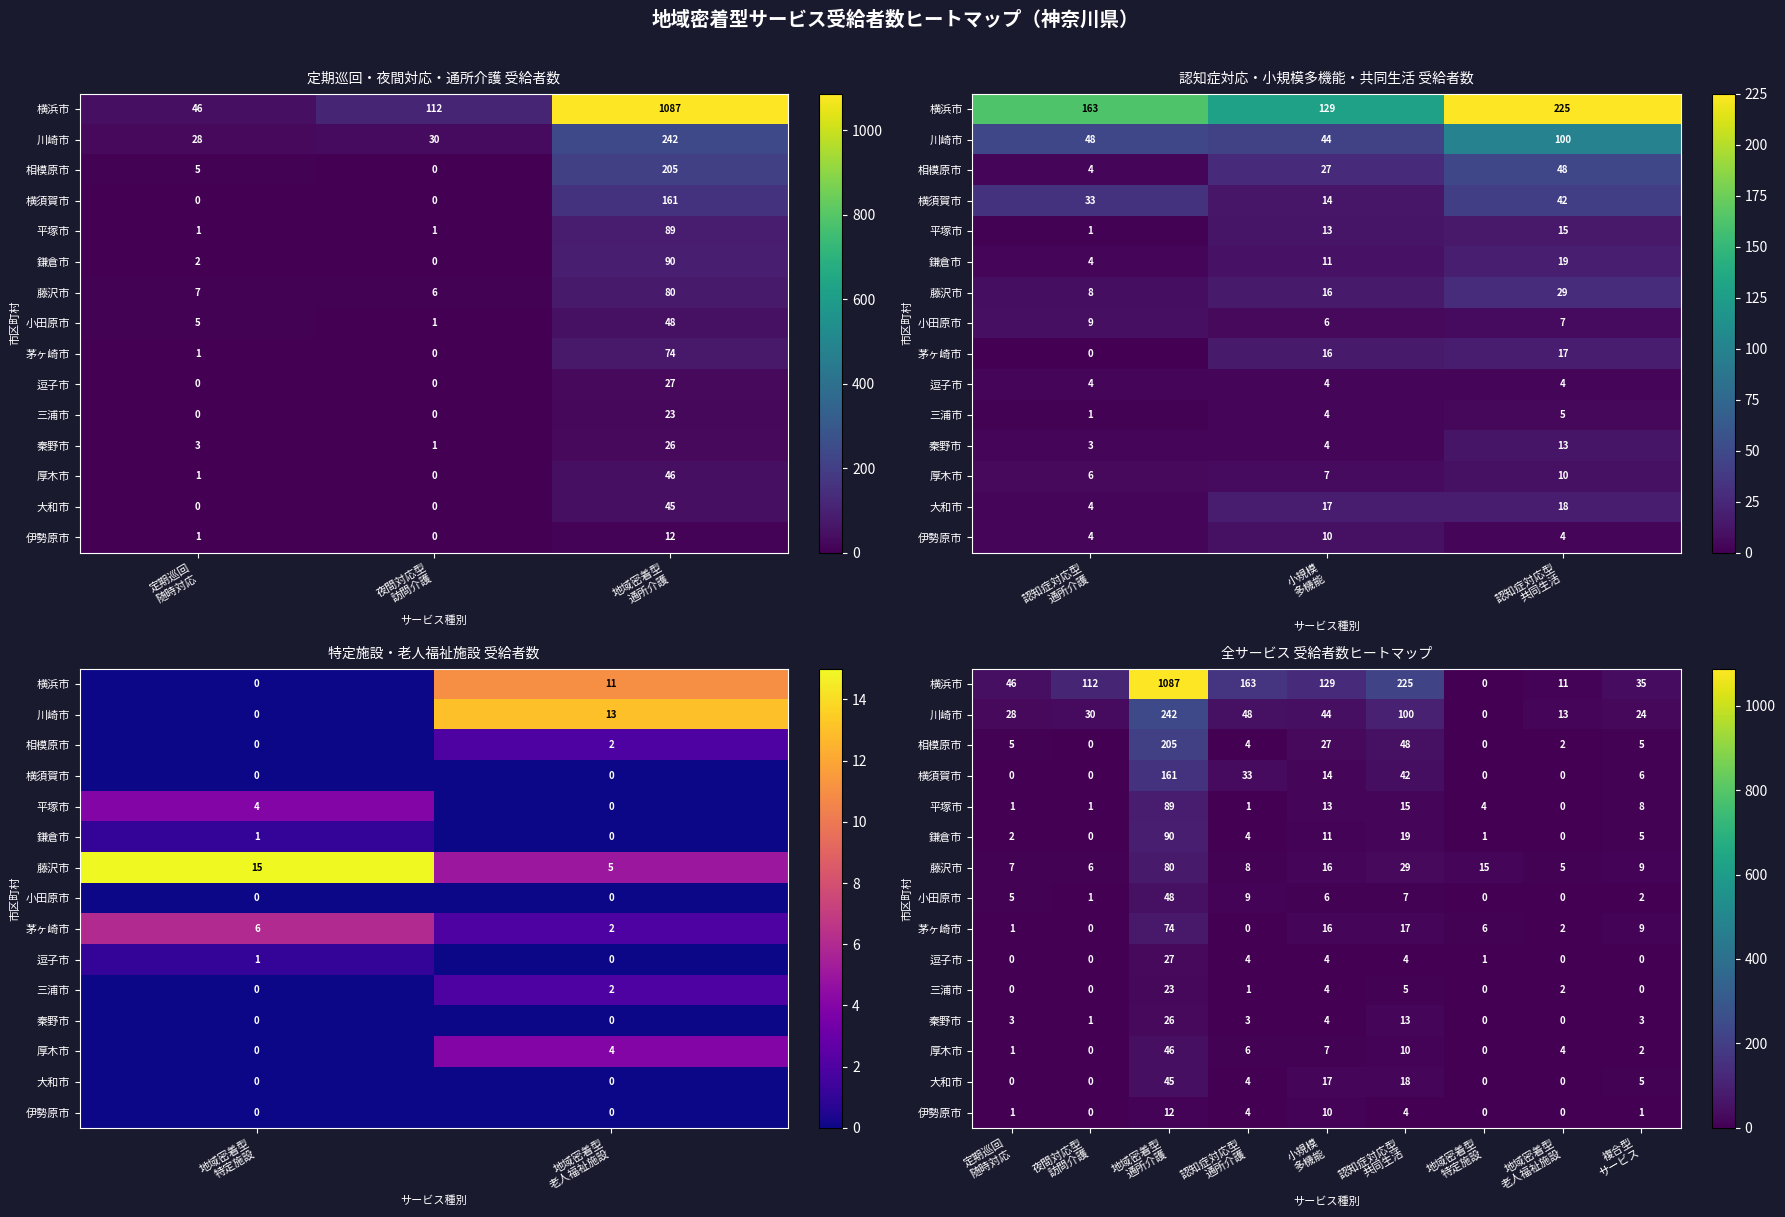

Which has a higher value, 複合型 サービス or 認知症対応型 共同生活?

認知症対応型 共同生活